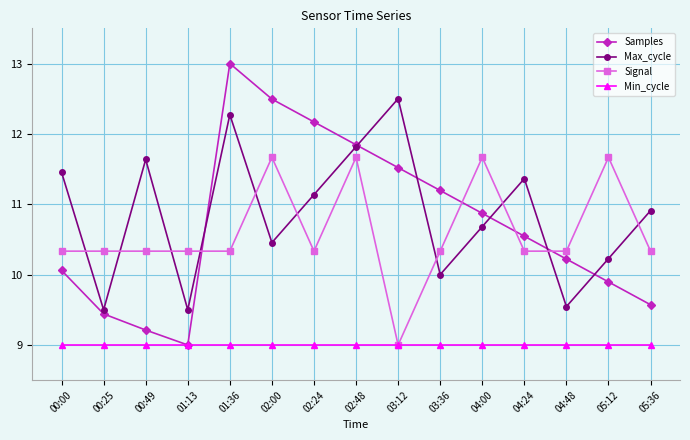

True or false: Min_cycle has a value of 9.0 at 01:36.

True